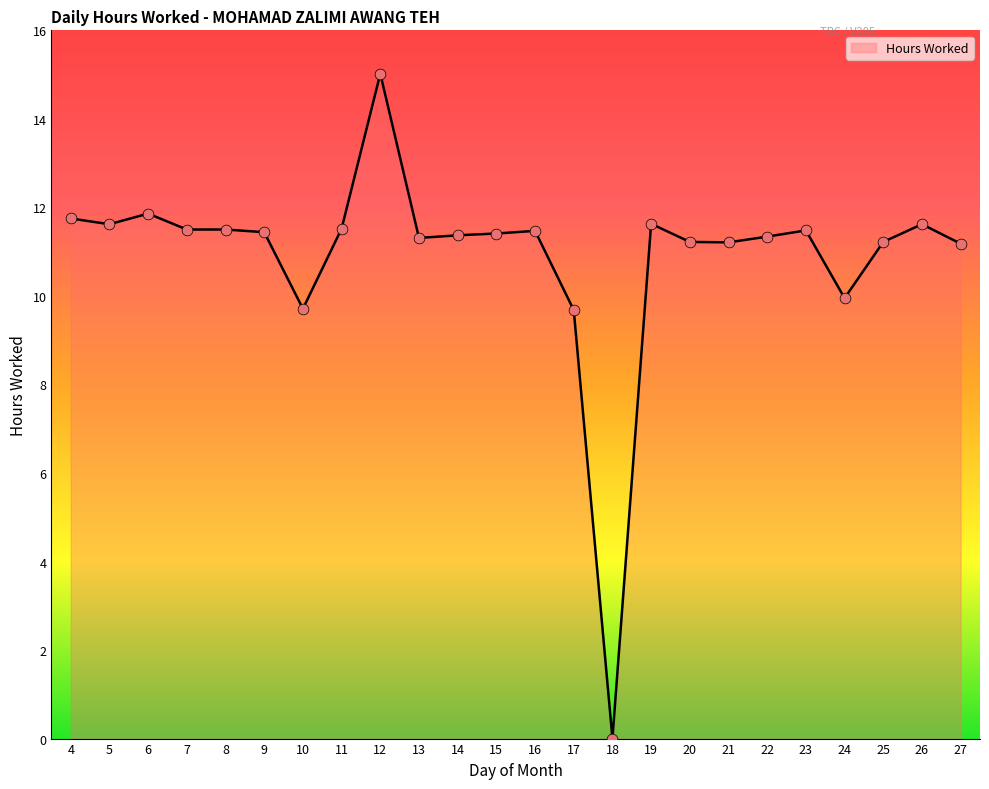

What is the change in value from 21 to 26?

+0.4